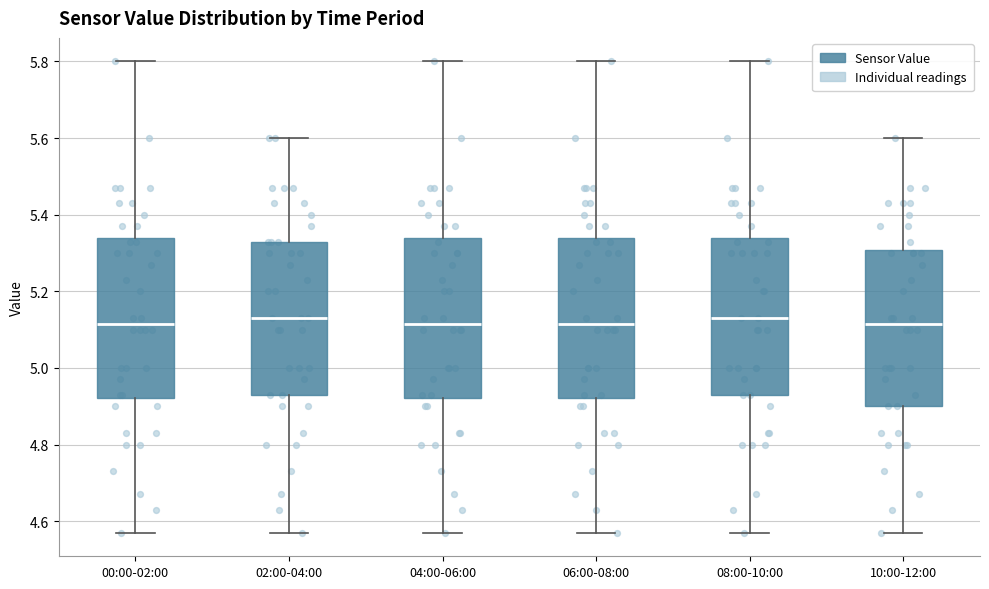

Reading left to right, transcribe this box plot: for each box, give where its median line is, the range the box spans, and where its two whiskers end, as read against the y-axis. The values are not printed on the chart, so give them approximately, as read against the axis.

00:00-02:00: median 5.12, box 4.92 to 5.34, whiskers 4.58 to 5.80
02:00-04:00: median 5.14, box 4.94 to 5.34, whiskers 4.58 to 5.60
04:00-06:00: median 5.12, box 4.92 to 5.34, whiskers 4.58 to 5.80
06:00-08:00: median 5.12, box 4.92 to 5.34, whiskers 4.58 to 5.80
08:00-10:00: median 5.14, box 4.94 to 5.34, whiskers 4.58 to 5.80
10:00-12:00: median 5.12, box 4.90 to 5.30, whiskers 4.58 to 5.60